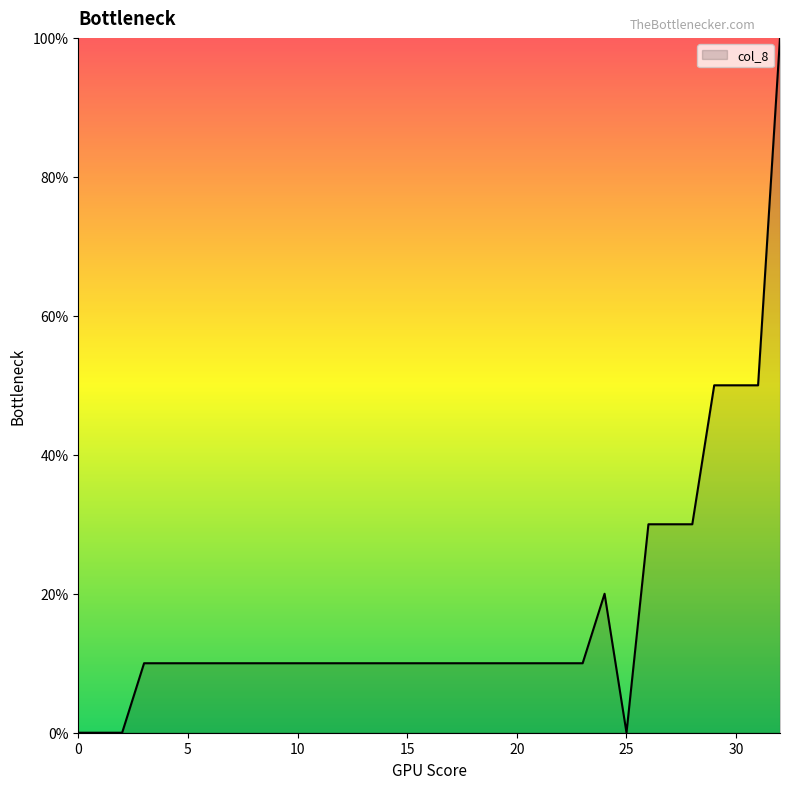

What is the difference between the maximum and minimum values?

100